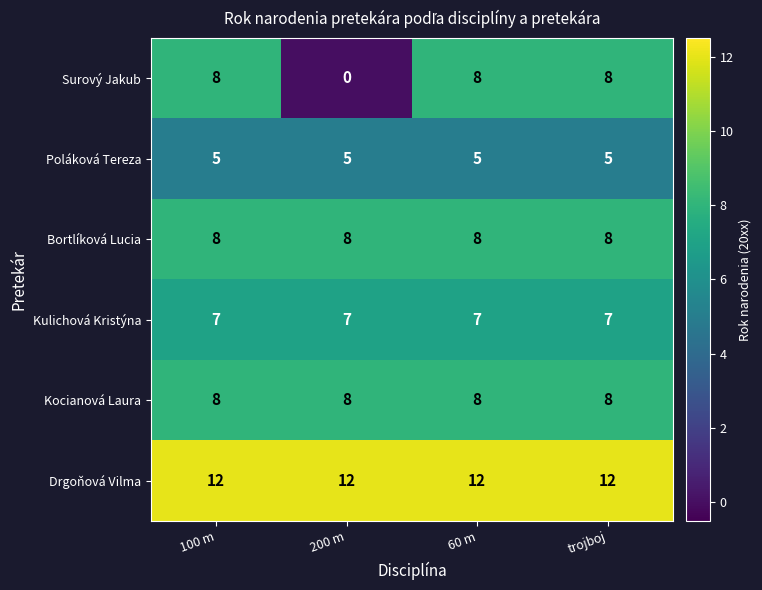

Reading left to right, list all the values displayed in this chart.

Surový Jakub: 100 m=8	200 m=0	60 m=8	trojboj=8
Poláková Tereza: 100 m=5	200 m=5	60 m=5	trojboj=5
Bortlíková Lucia: 100 m=8	200 m=8	60 m=8	trojboj=8
Kulichová Kristýna: 100 m=7	200 m=7	60 m=7	trojboj=7
Kocianová Laura: 100 m=8	200 m=8	60 m=8	trojboj=8
Drgoňová Vilma: 100 m=12	200 m=12	60 m=12	trojboj=12